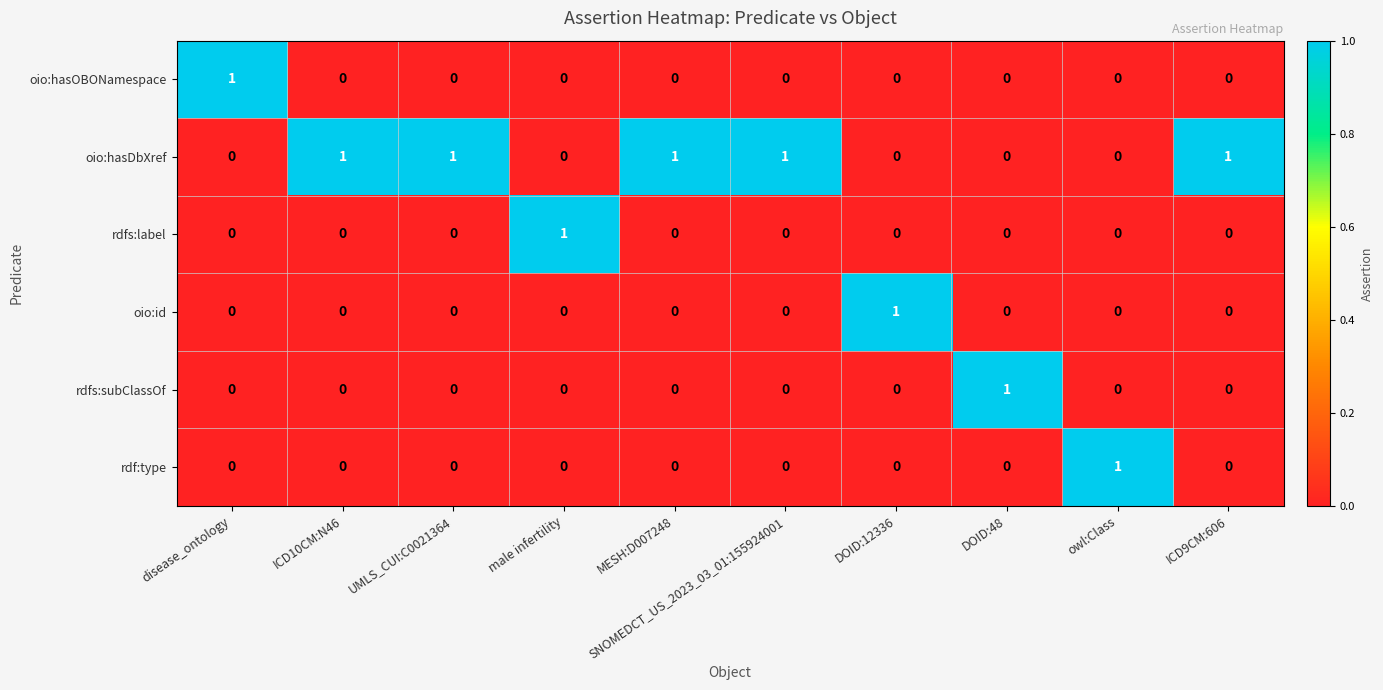

The rdfs:subClassOf series shows 0 at disease_ontology. True or false?

True